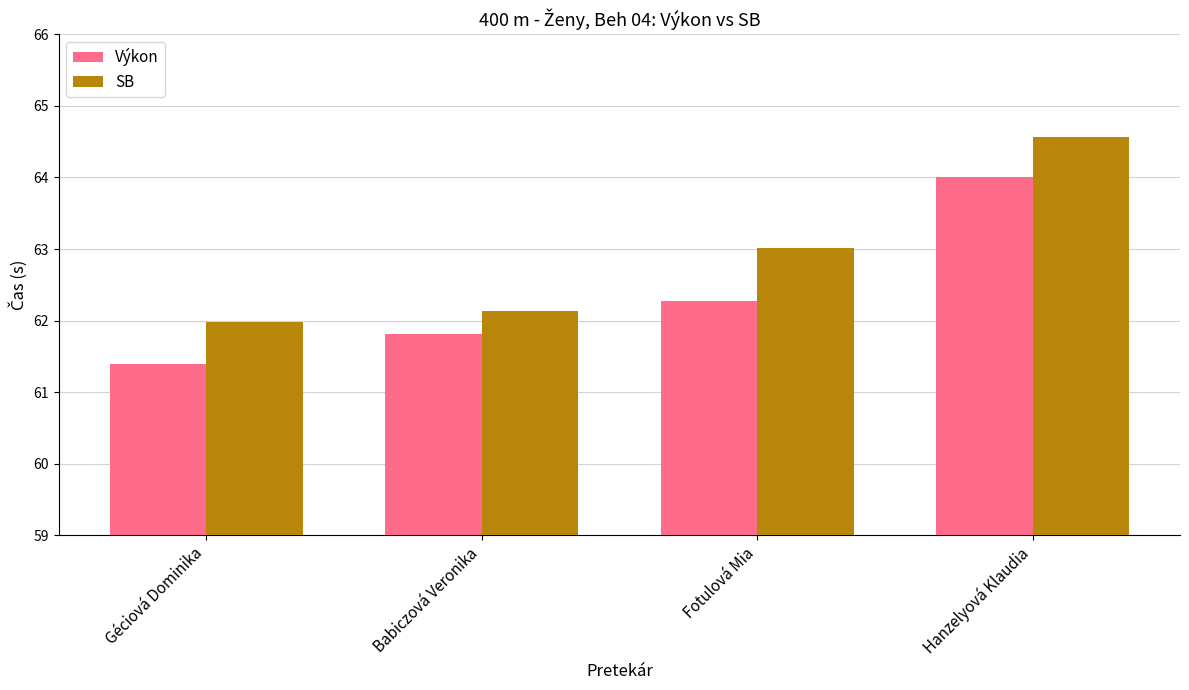

Reading left to right, what are all the values shown in this chart?

Výkon: 61.4	61.8	62.3	64.0
SB: 62.0	62.1	63.0	64.6